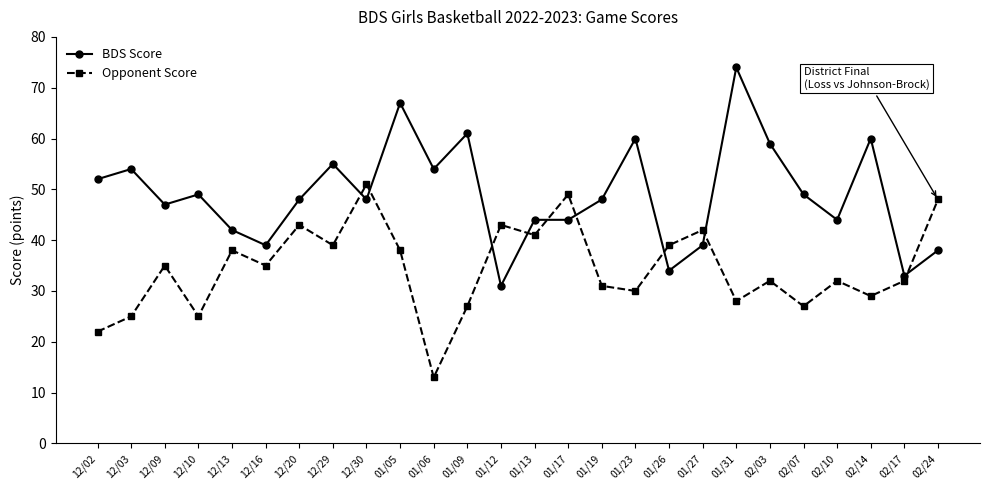

Between which two adjacent categories do BDS Score and Opponent Score first intersect?

12/29 and 12/30